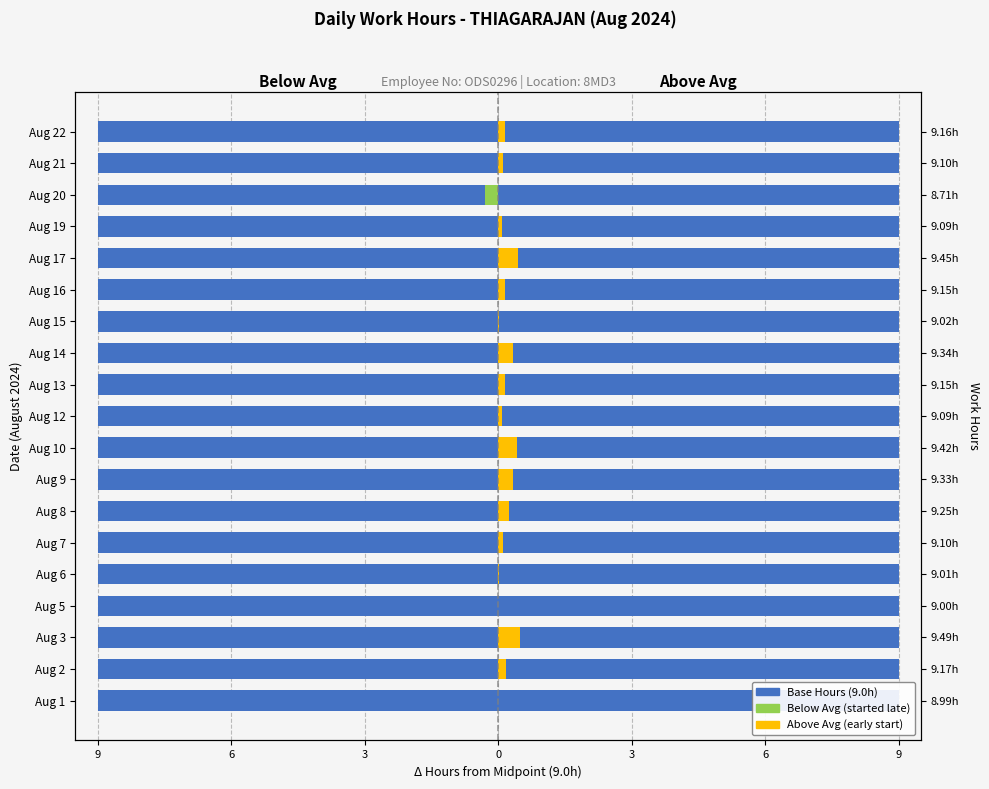

Which series has the largest total across all categories?

Base Hours